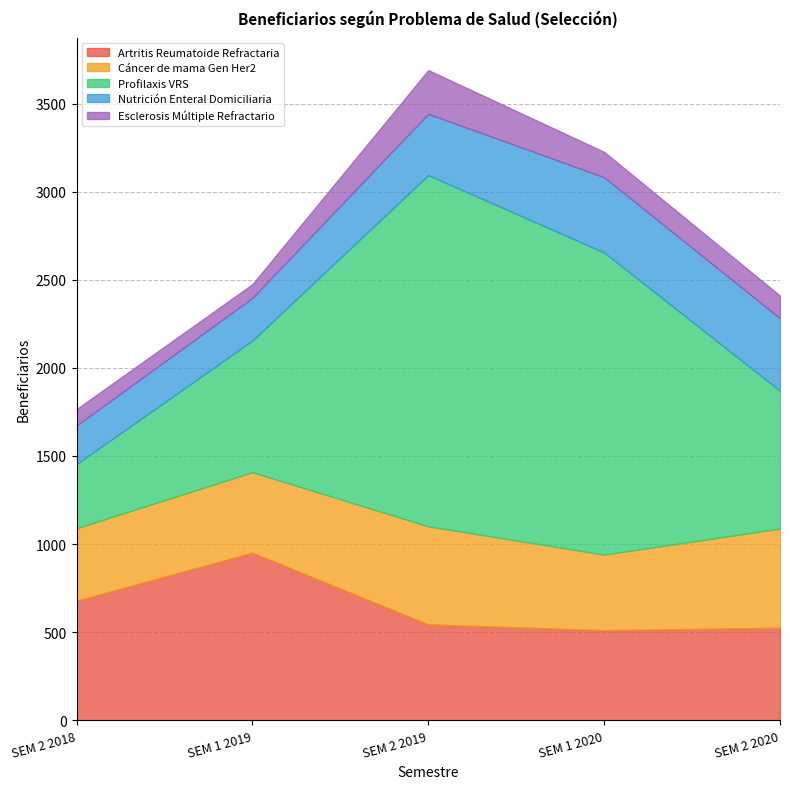

What is the maximum value for Artritis Reumatoide Refractaria?

951